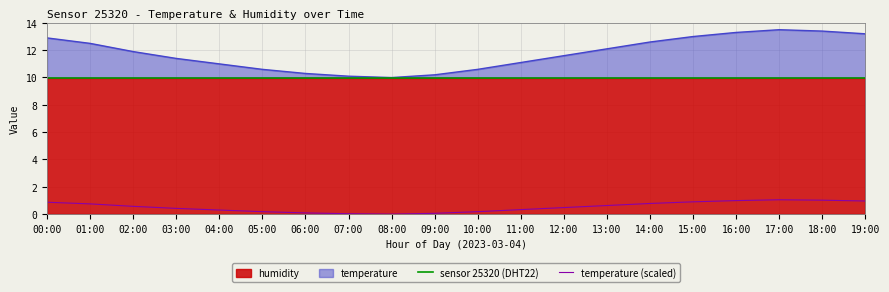

What is the label of the 8th point from the right?

12:00